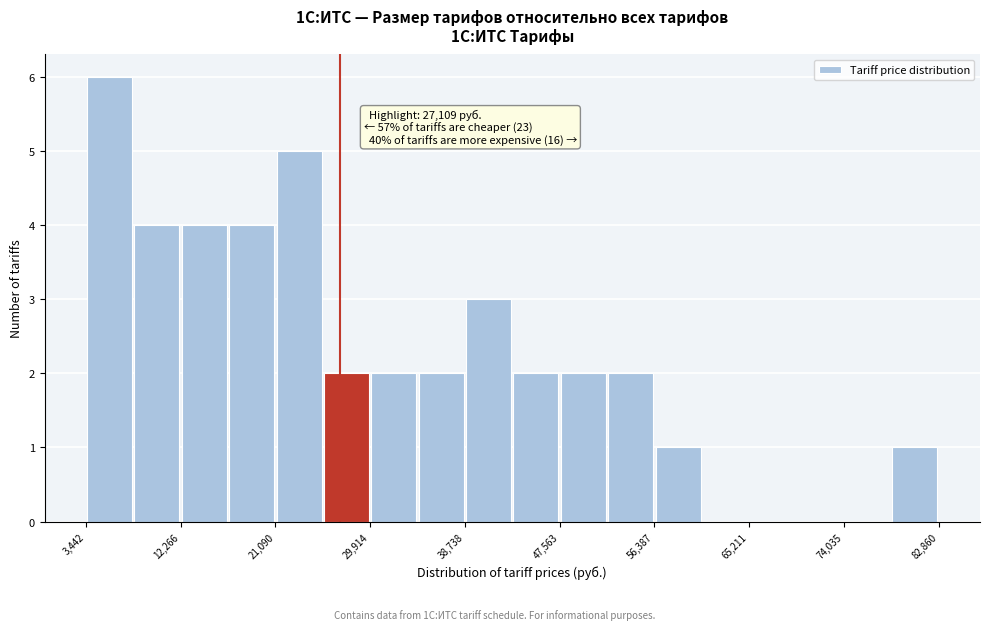

Over which range of the x-axis is the bar tallest?

3000 to 8000